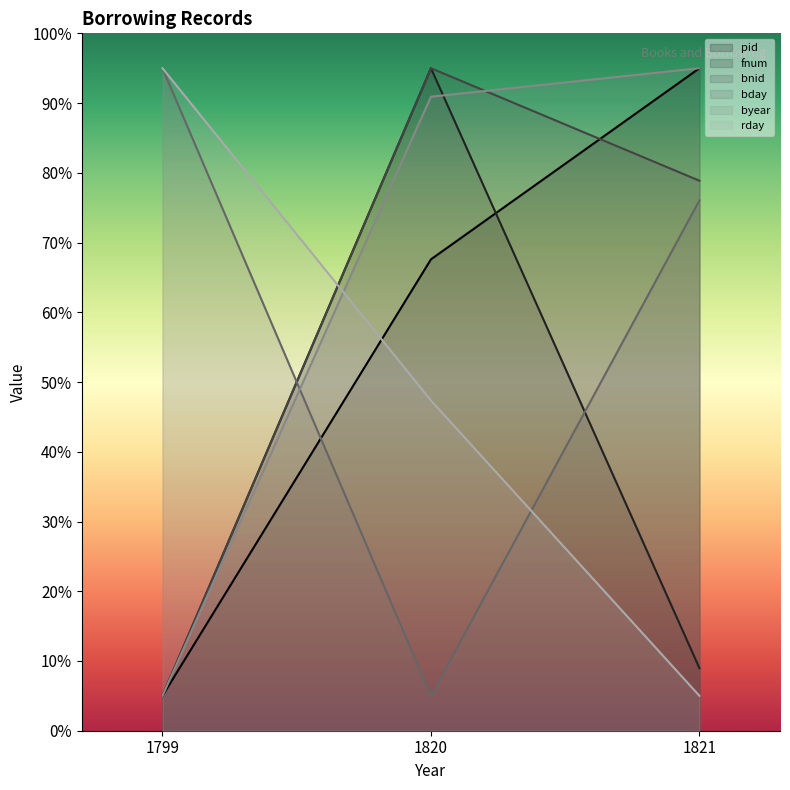

Is the value of byear at 1799 greater than the value of fnum at 1820?

No